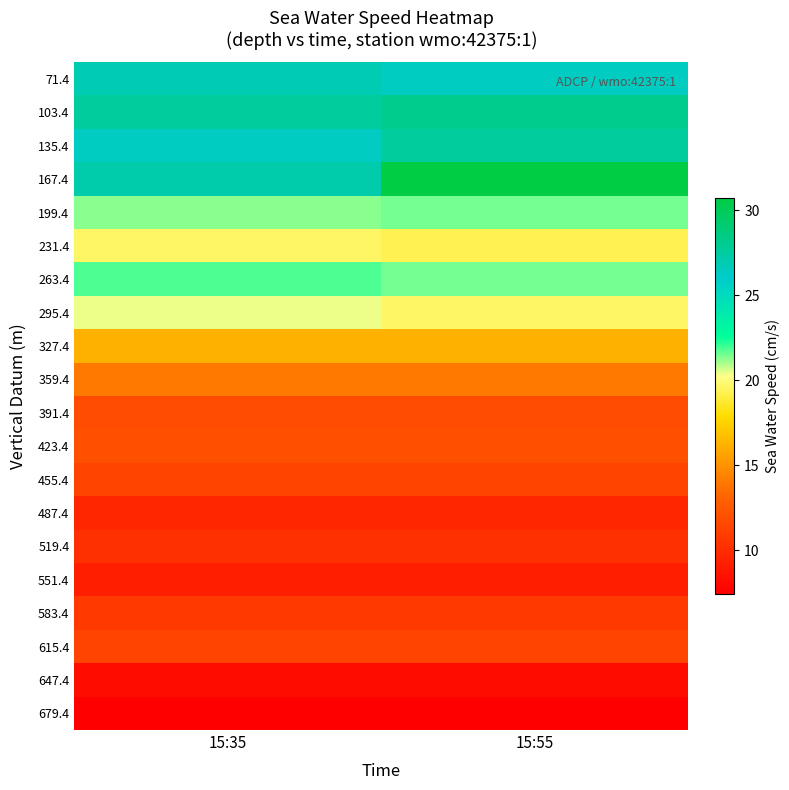

What is the maximum value shown in the chart?

30.7